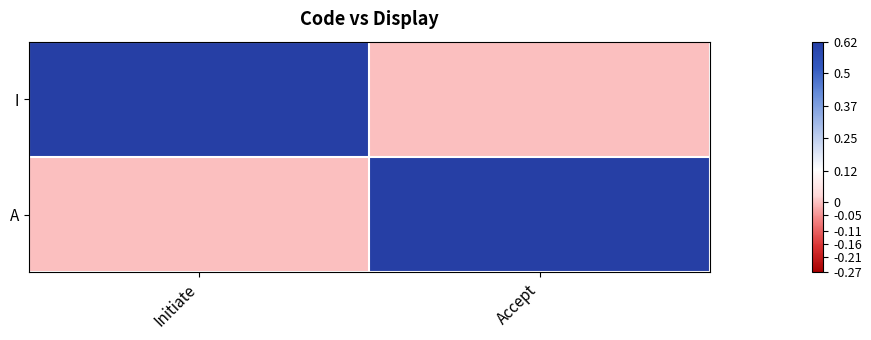

At how many categories does at least one series exceed 0?

2